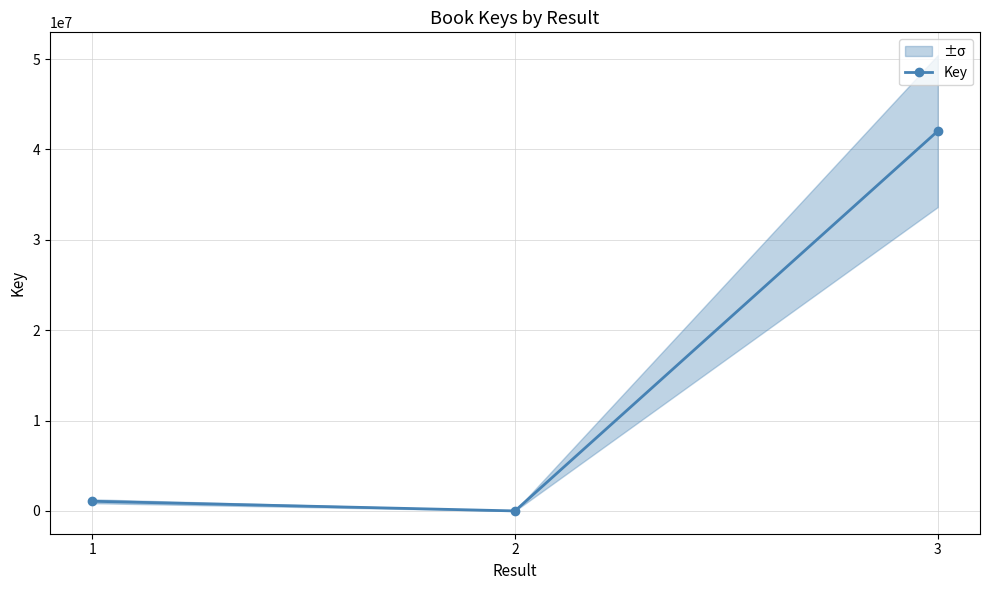

The value at 1 is 1073291. True or false?

True